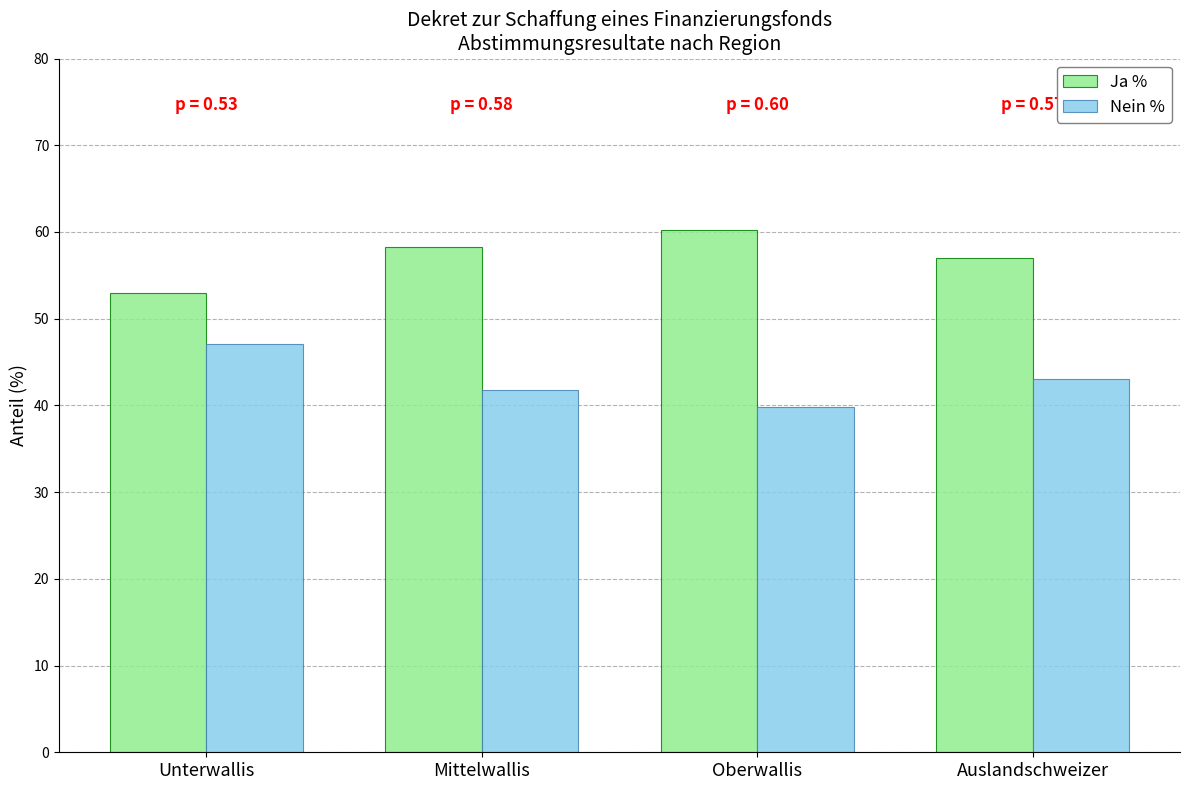

What is the spread (max minus min) of values at Oberwallis?

20.4